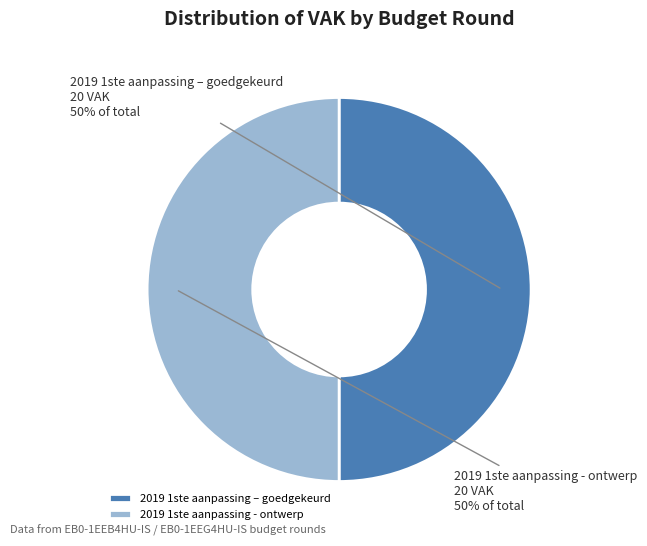

Is it true that 2019 1ste aanpassing - ontwerp is 43% of the pie?

False